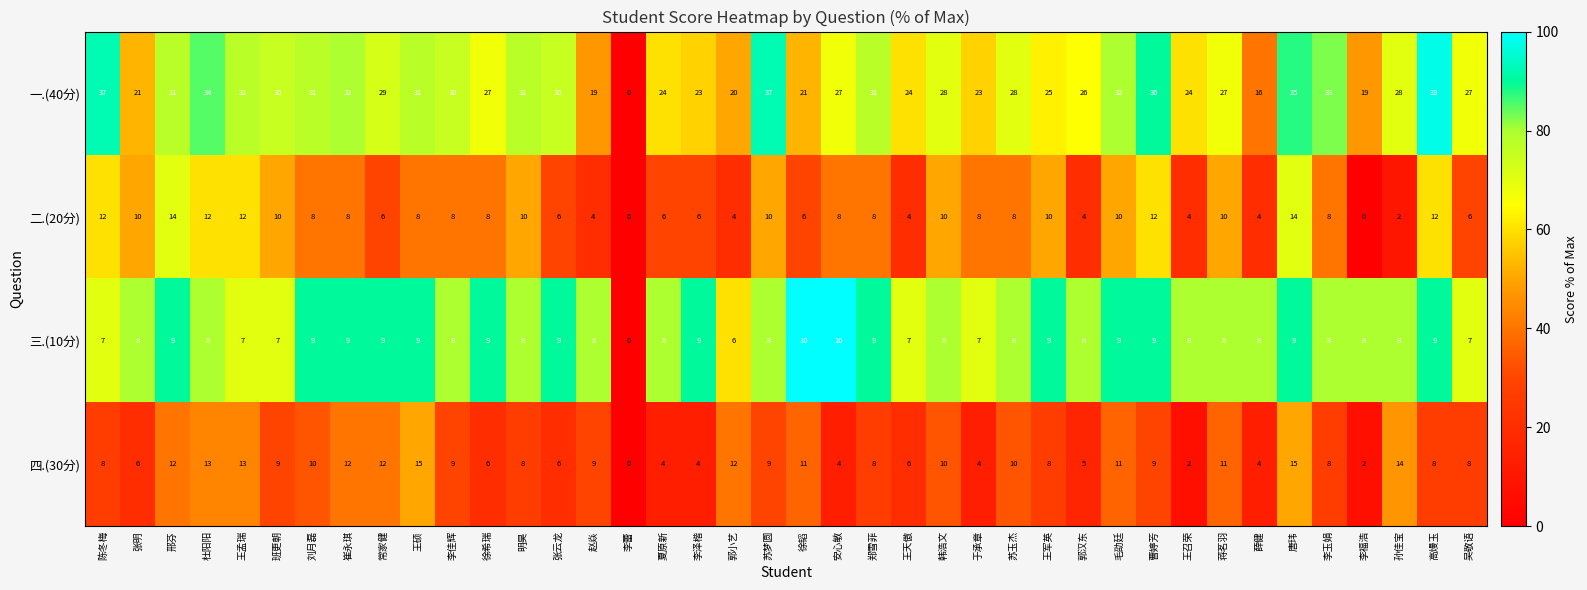

Between 张云龙 and 夏原新, which series saw the biggest shift?

一.(40分)